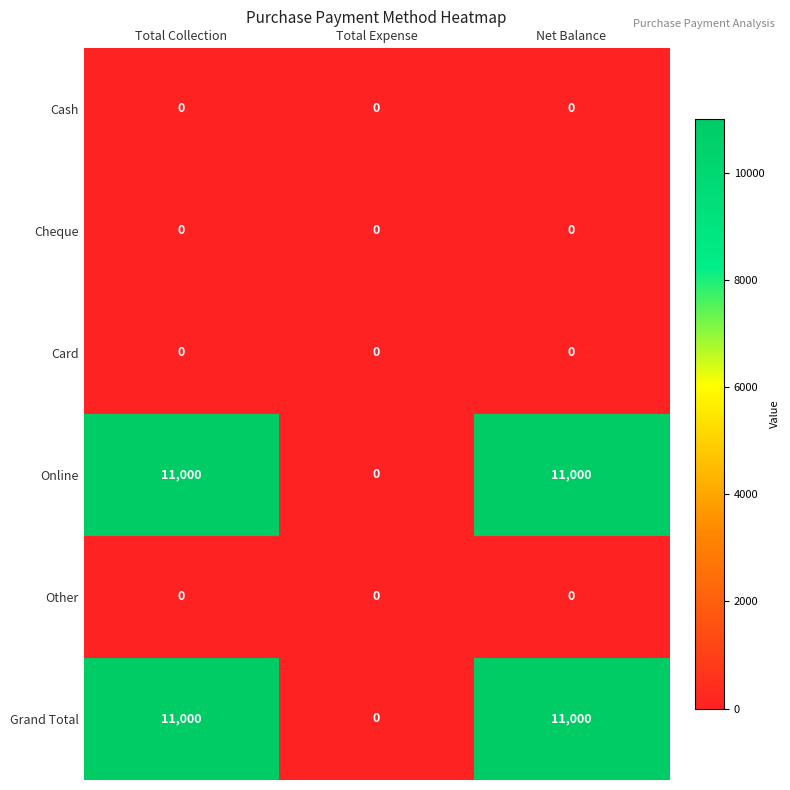

What is the sum of all Grand Total values?

22000